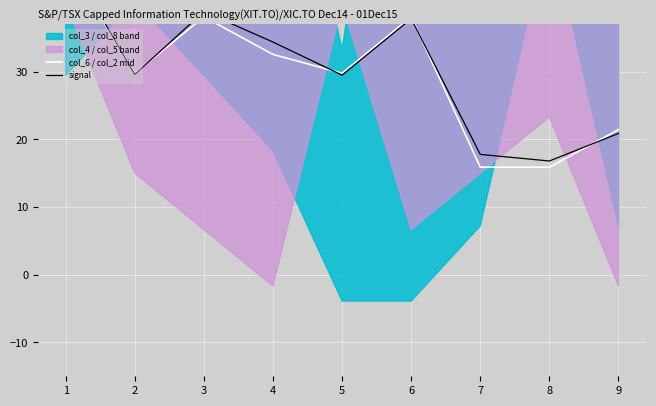

In col_6 / col_2 mid, how many points are lower than both neighbors (excluding endpoints)?

2